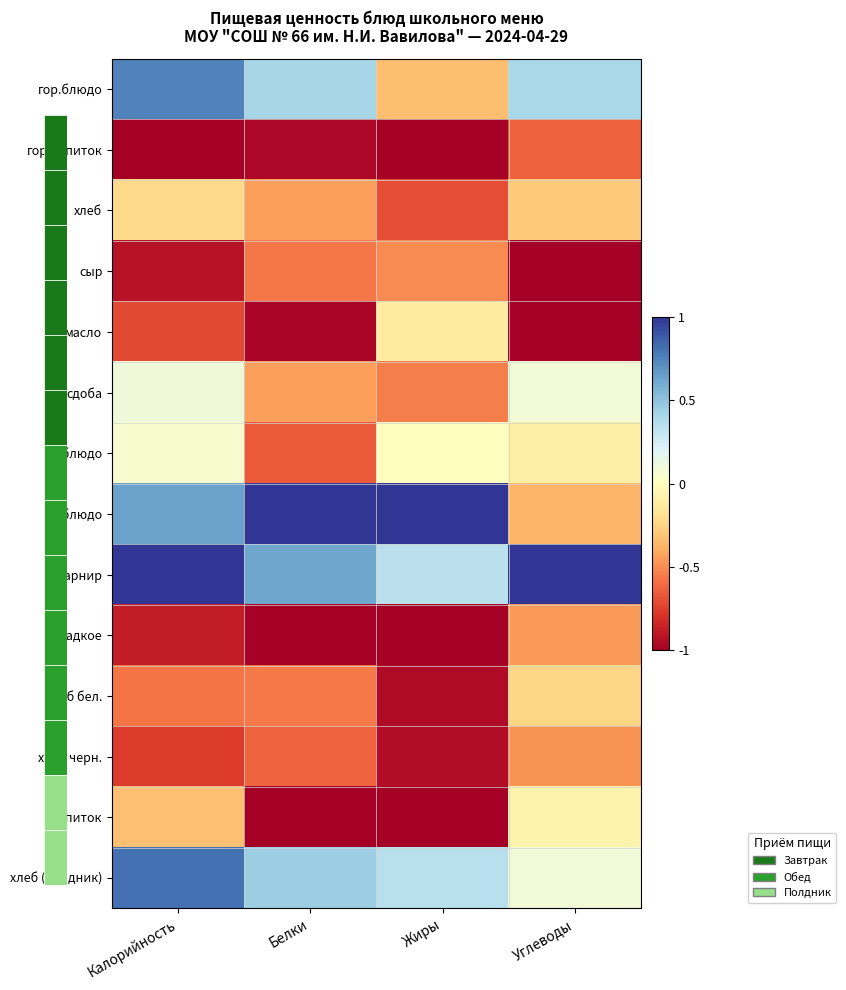

Count the number of categories in the chart.

4